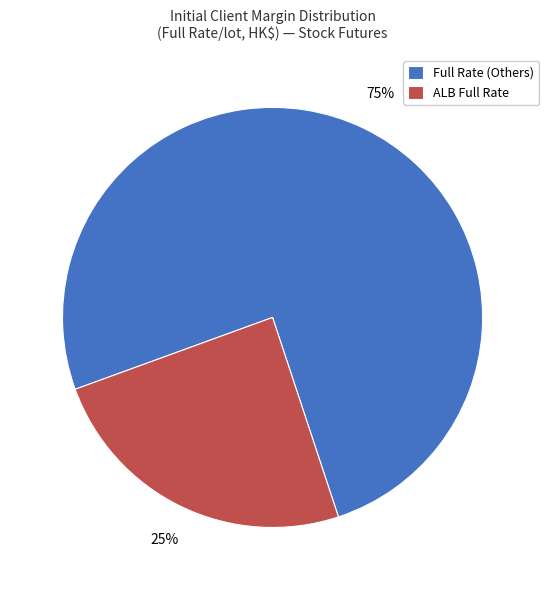

Is the sum of Full Rate (Others) and ALB Full Rate greater than half?

Yes